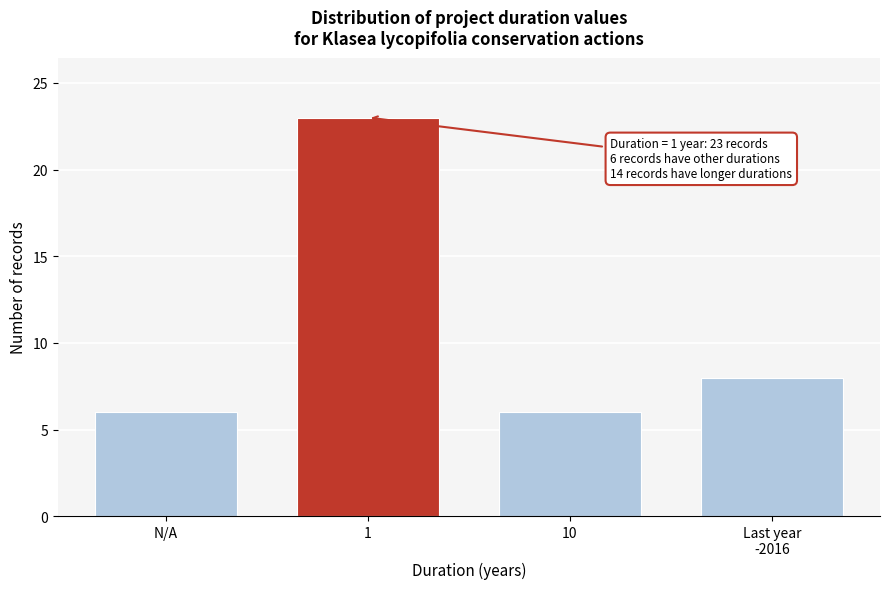

Reading left to right, extract all data points from this chart.

6	23	6	8